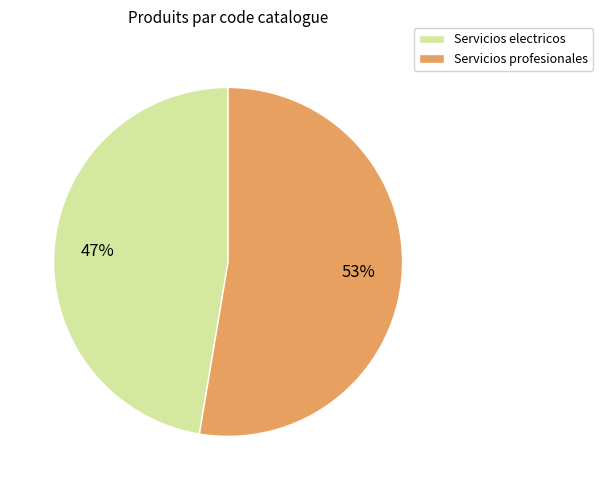

What is the smallest slice in the pie chart?

Servicios electricos